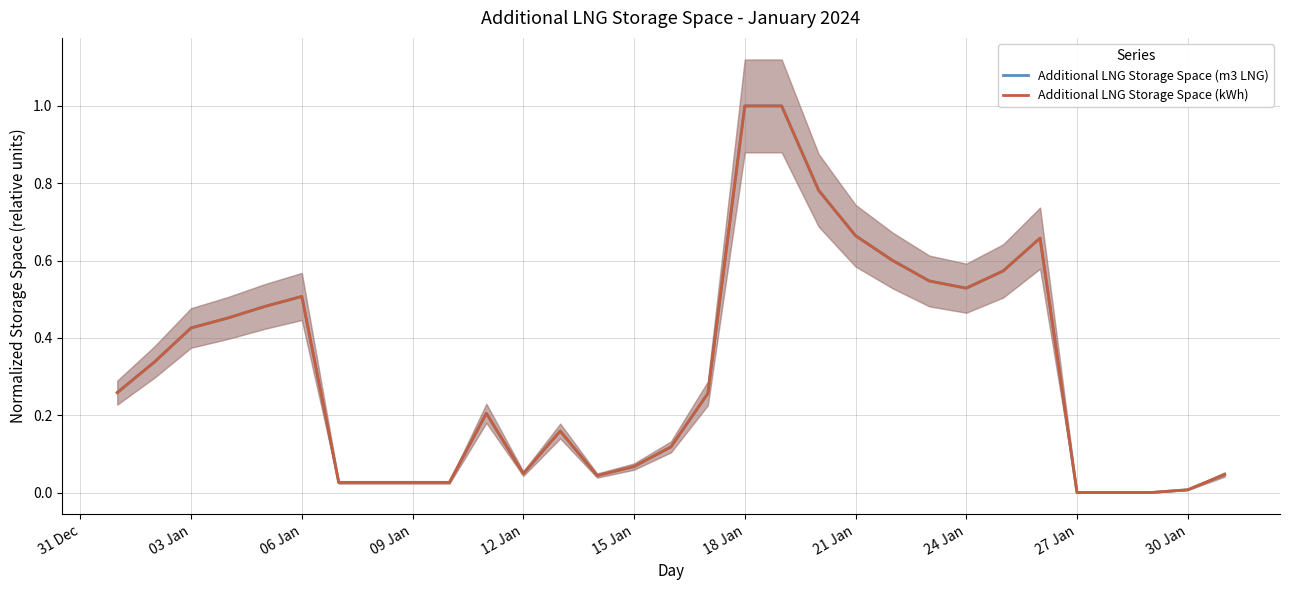

What are all the series names shown in the legend?

Additional LNG Storage Space (m3 LNG), Additional LNG Storage Space (kWh)